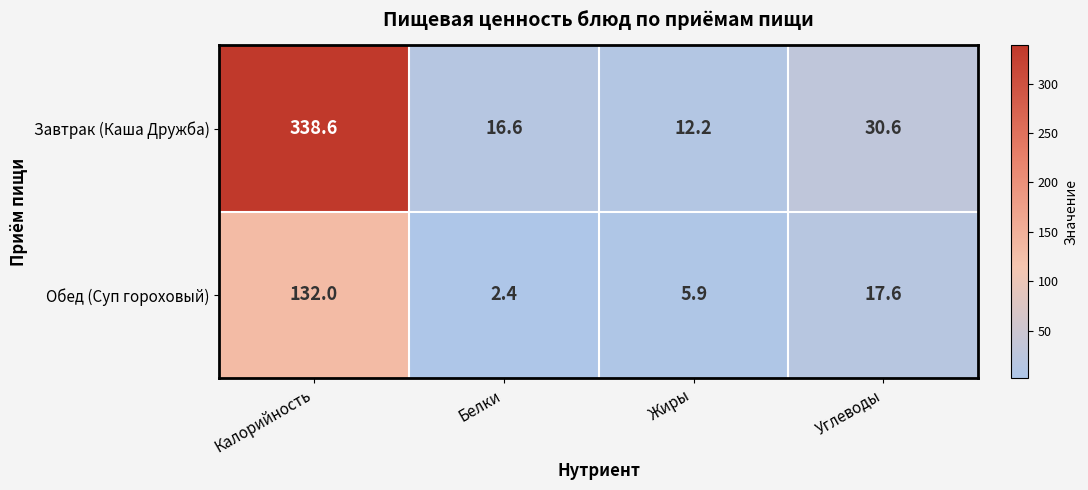

What is the lowest value of the Обед (Суп гороховый) series?

2.4